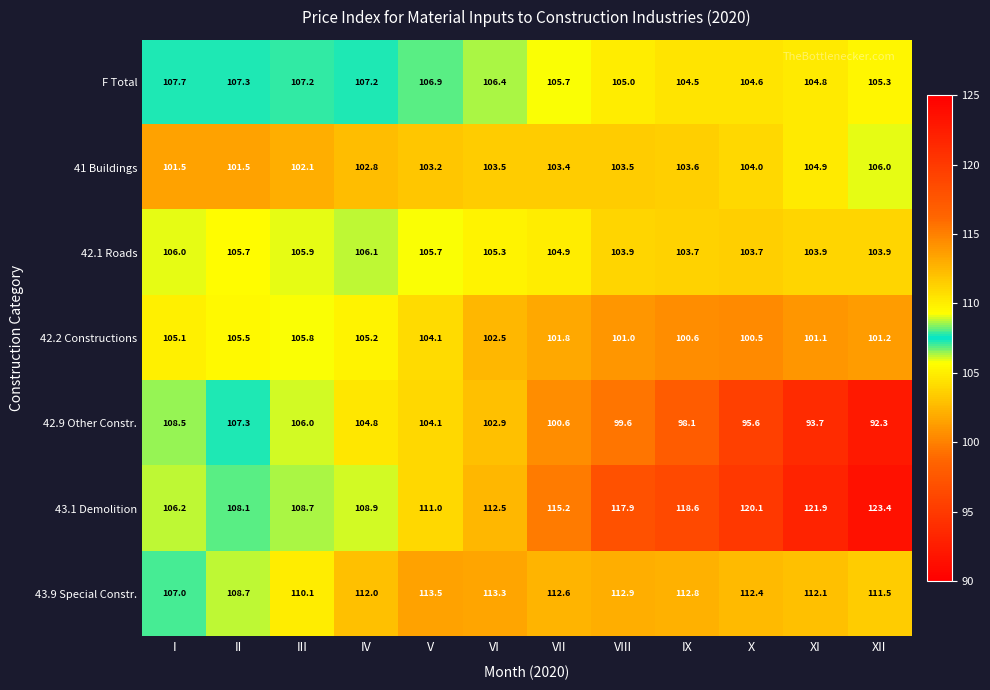

At which category is the sum across all series the highest?

V